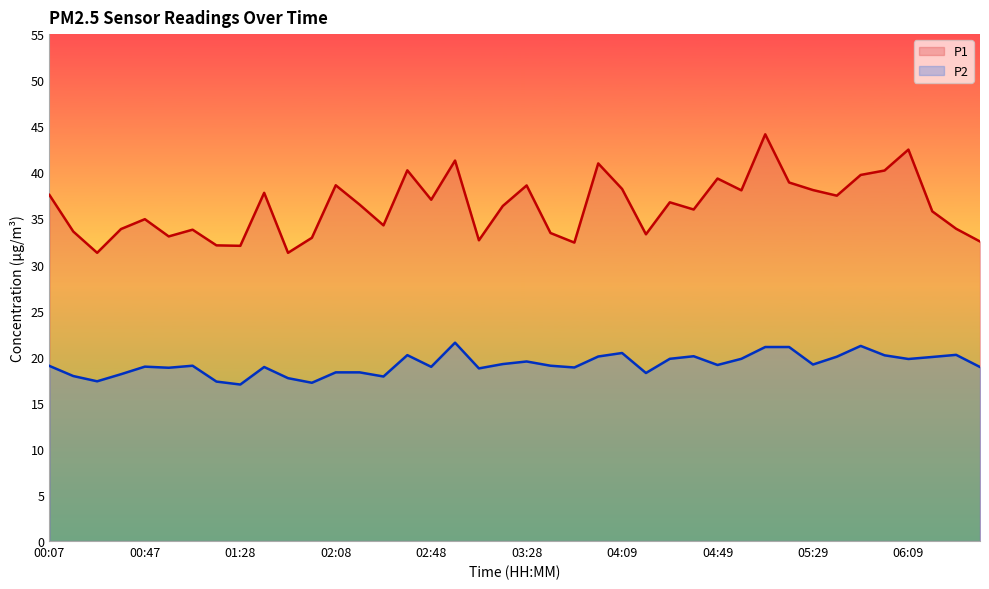

What is the lowest value of the P2 series?

17.0